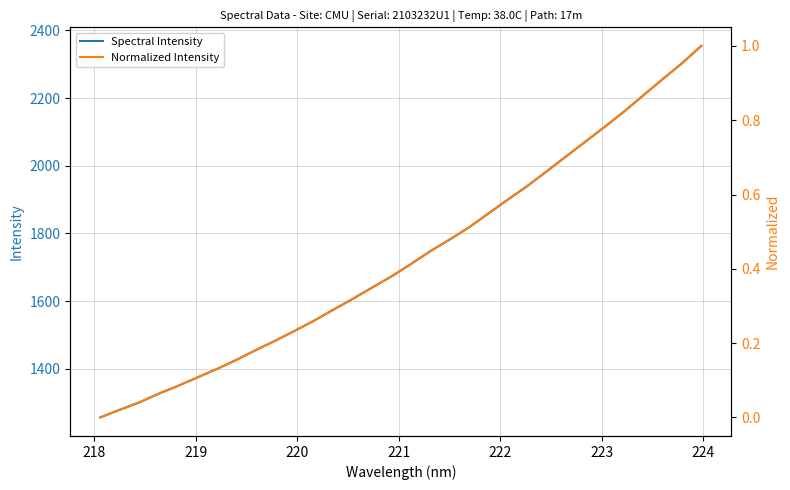

What is the highest value of the Spectral Intensity series?

2354.3